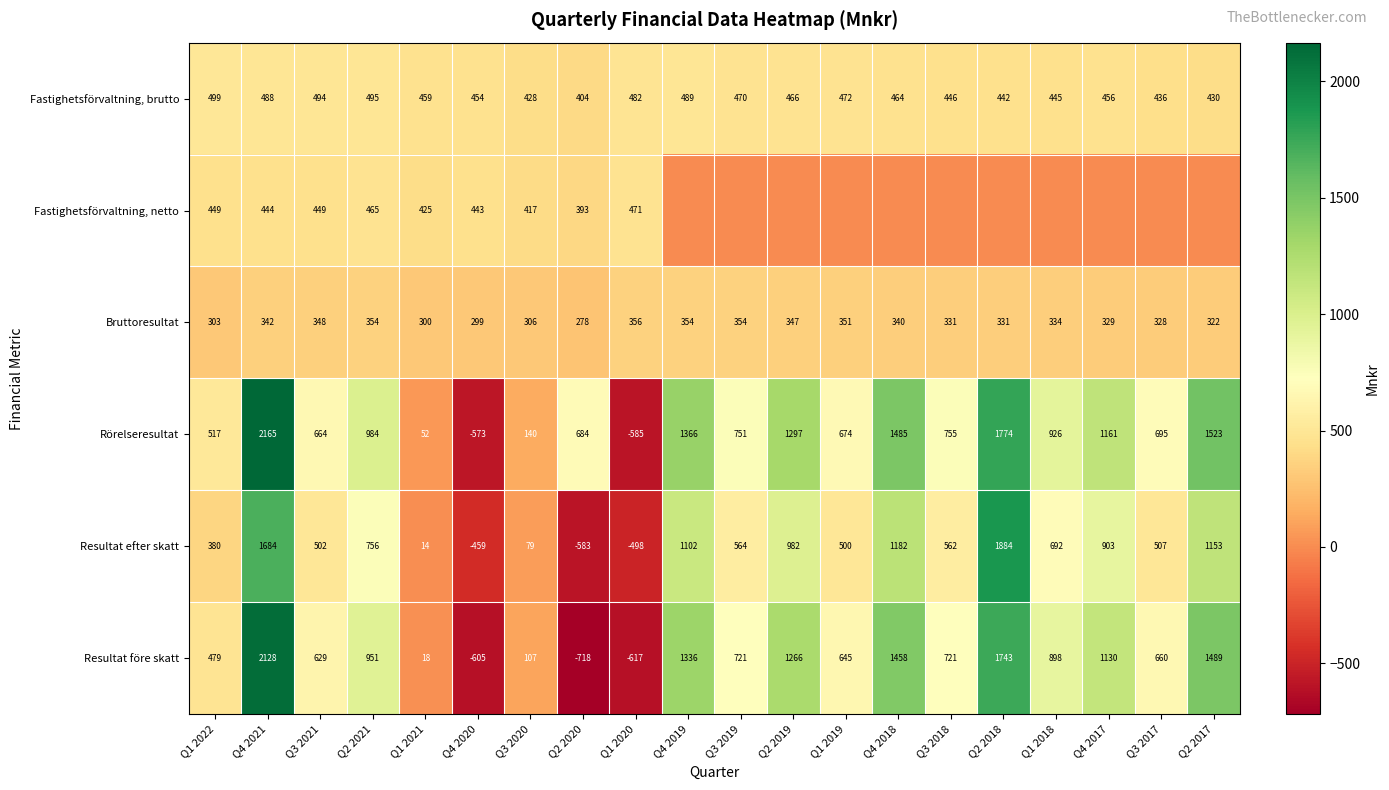

What is the difference between the Fastighetsförvaltning, netto values at Q4 2021 and Q3 2020?

27